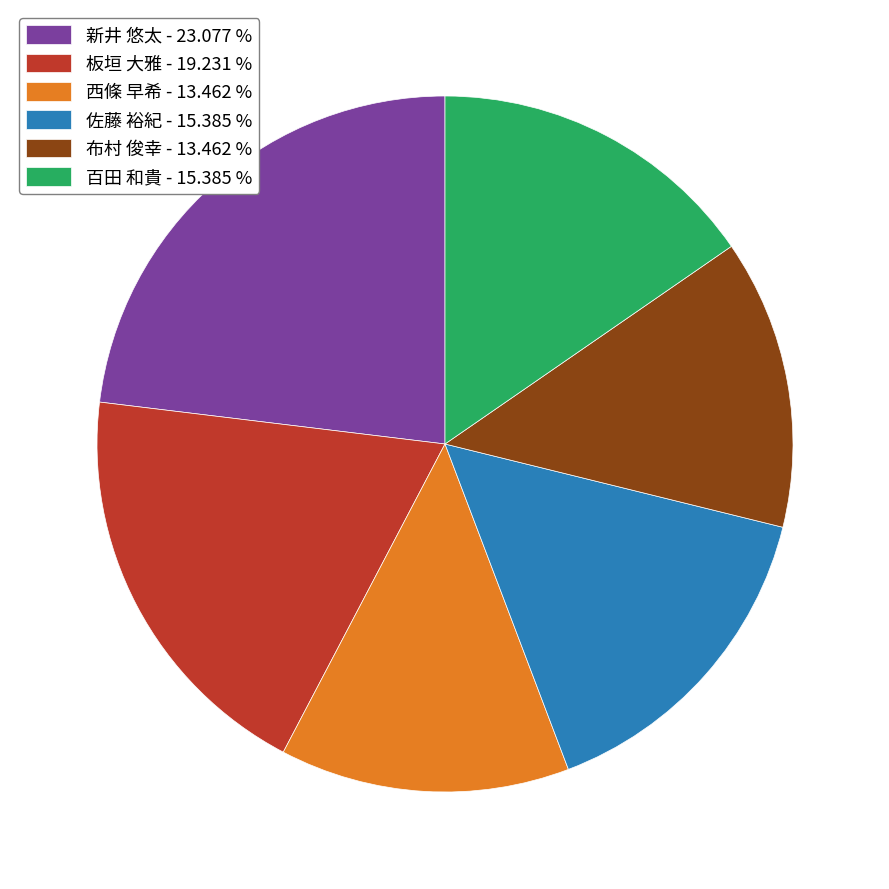

Approximately how many times larger is the value at 佐藤 裕紀 compared to 布村 俊幸?

1.1